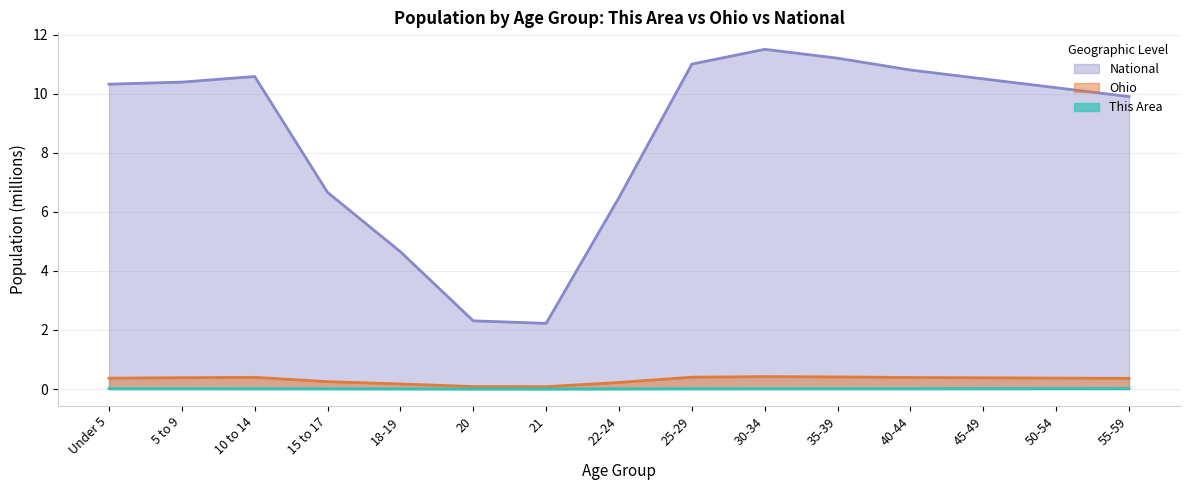

Which has a higher value, 20 or 5 to 9?

5 to 9